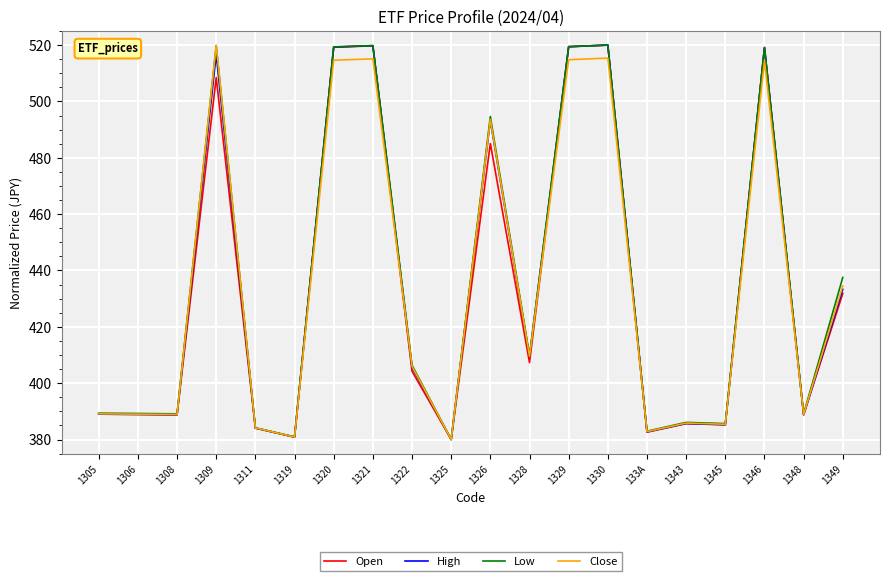

Is it true that Low equals 519.4 at 1320?

True